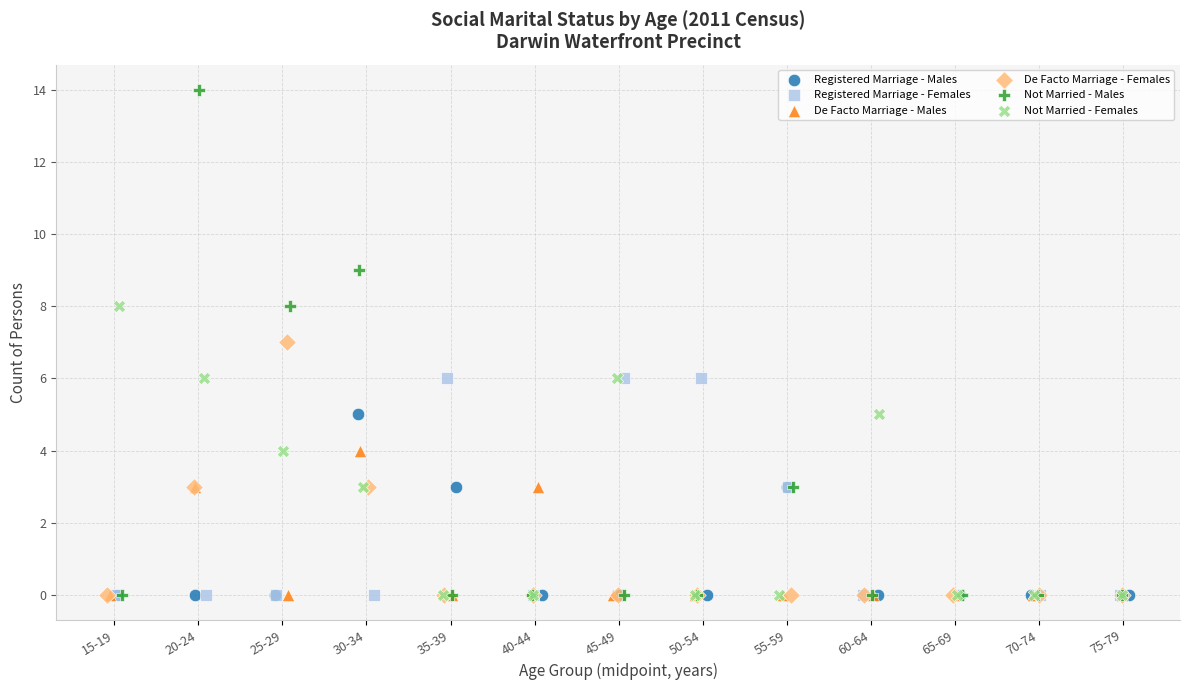

Which series has the widest spread of Y values?

Not Married - Males